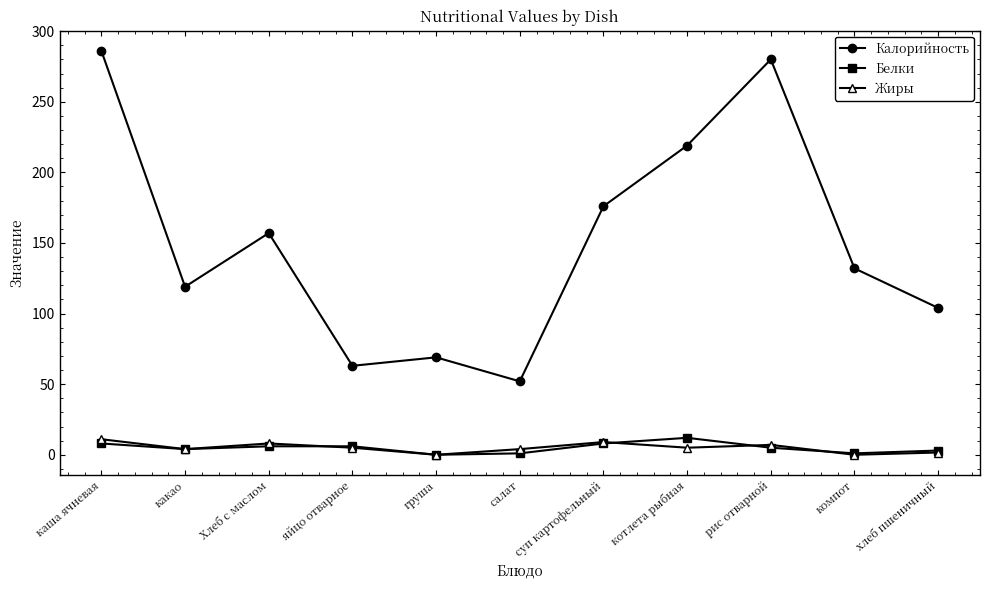

Where does the Жиры series first go above 5?

каша ячневая